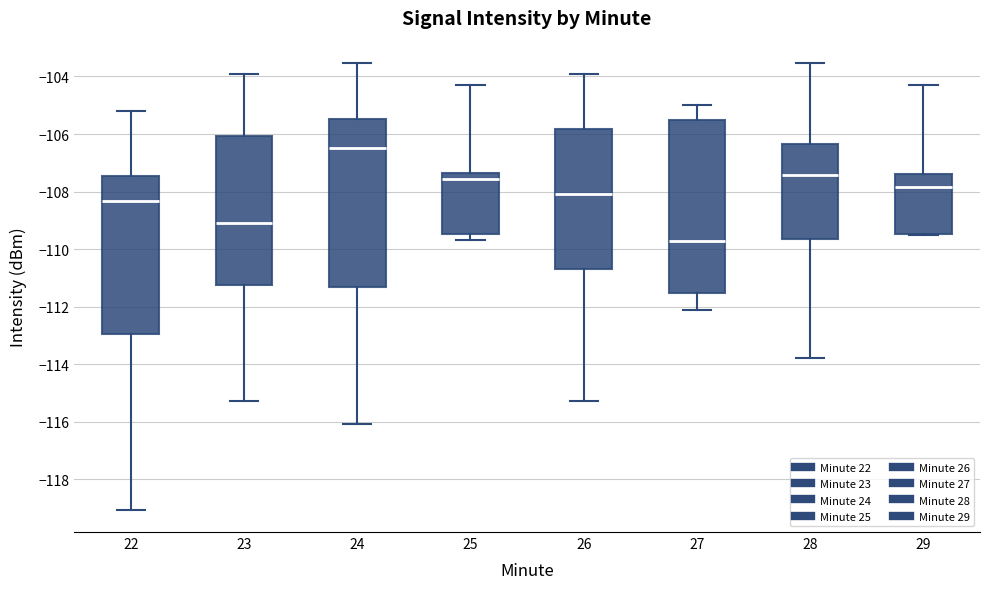

Reading left to right, read every box against the y-axis: the position of its median line, the range the box covers, and the ends of its whiskers. The values are not printed on the chart, so give them approximately, as read against the axis.

22: median -108.4, box -113.0 to -107.4, whiskers -119.0 to -105.2
23: median -109.0, box -111.2 to -106.0, whiskers -115.2 to -104.0
24: median -106.4, box -111.4 to -105.4, whiskers -116.0 to -103.6
25: median -107.6, box -109.4 to -107.4, whiskers -109.6 to -104.2
26: median -108.0, box -110.8 to -105.8, whiskers -115.2 to -104.0
27: median -109.8, box -111.6 to -105.6, whiskers -112.2 to -105.0
28: median -107.4, box -109.6 to -106.4, whiskers -113.8 to -103.6
29: median -107.8, box -109.4 to -107.4, whiskers -109.4 to -104.2